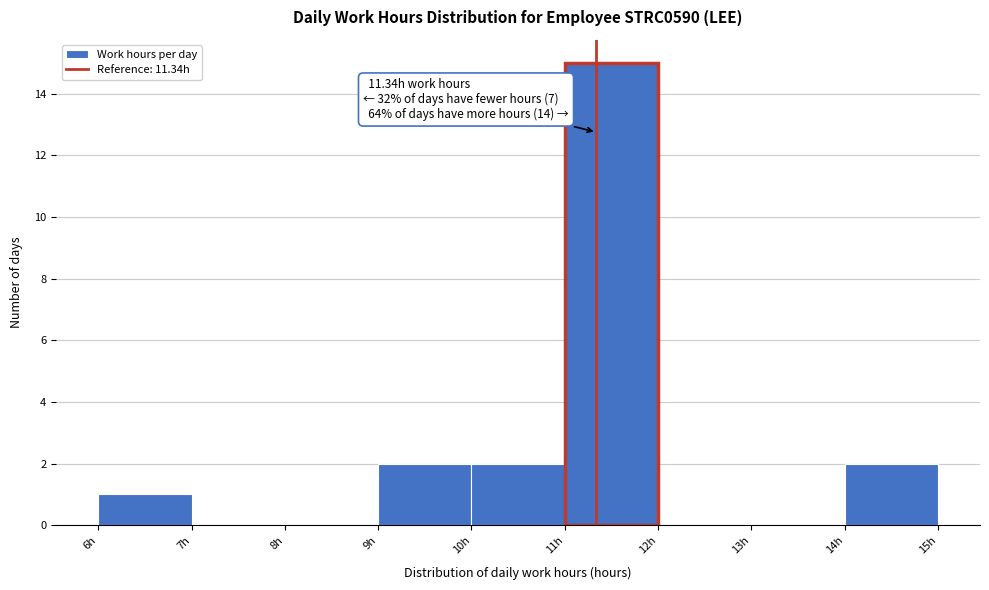

Over which range of the x-axis is the bar tallest?

11 to 12